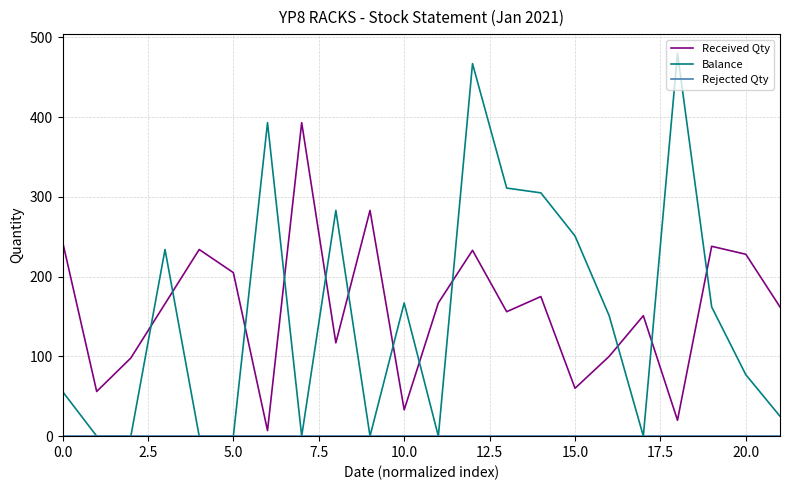

How many times do Received Qty and Balance cross each other?

12